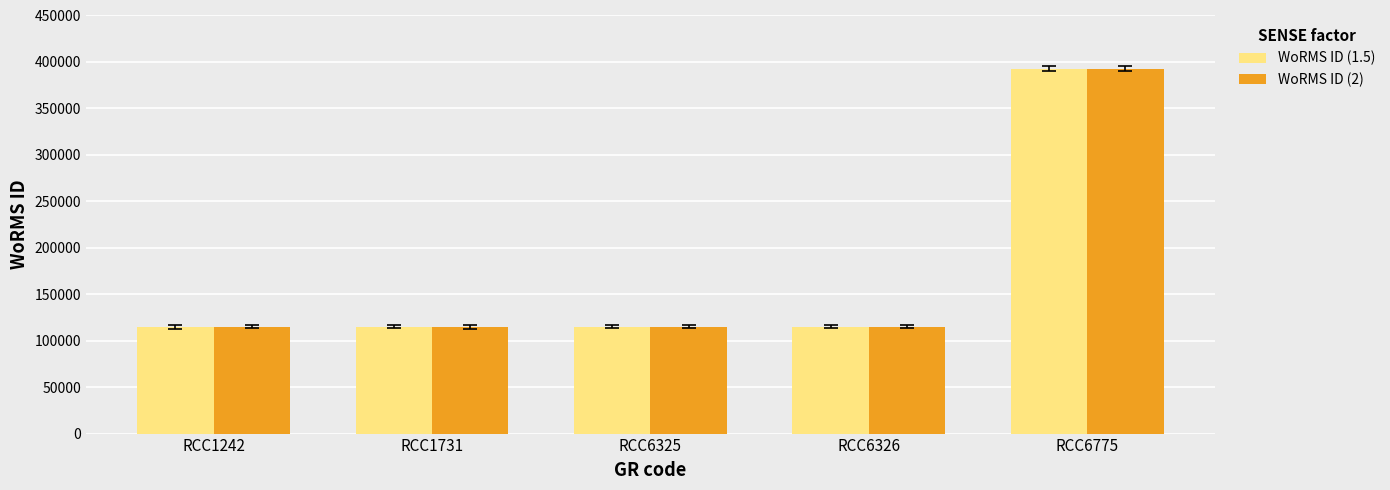

At which category is the sum across all series the highest?

RCC6775